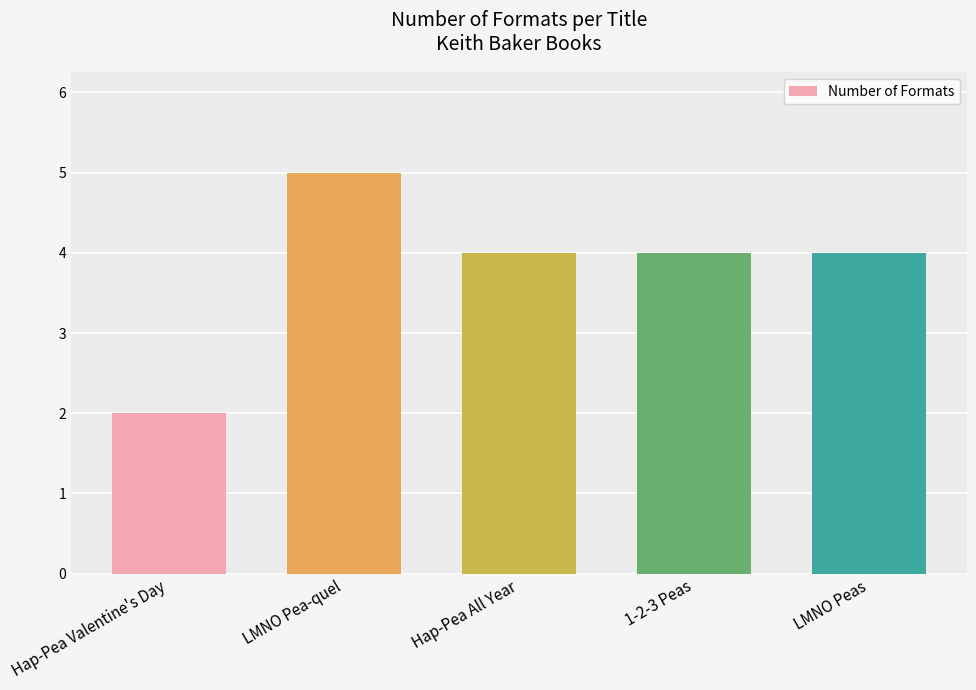

Does the chart contain stacked bars?

No